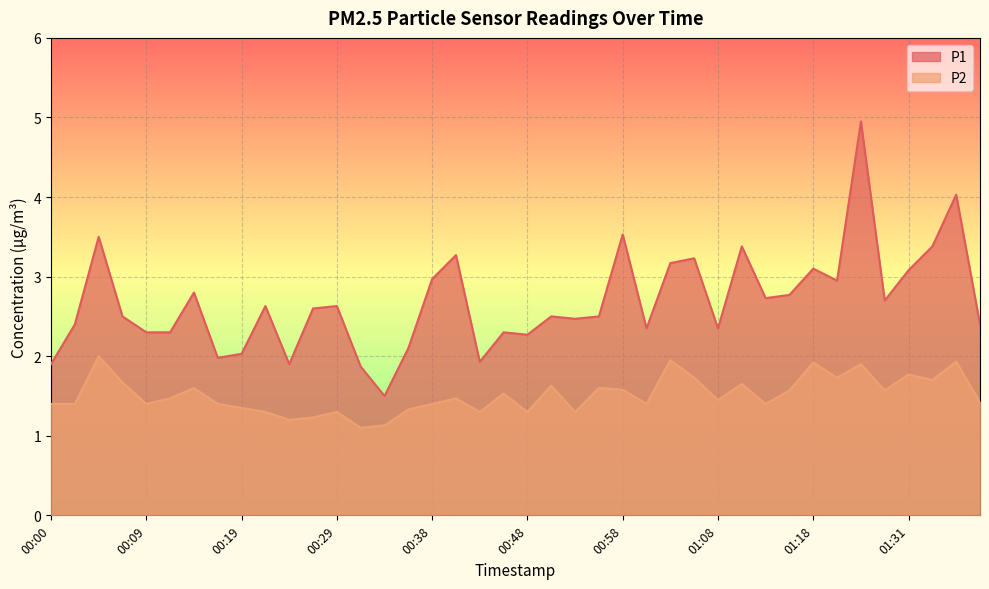

Rank the series at 00:46 from lowest to highest value.

P2, P1